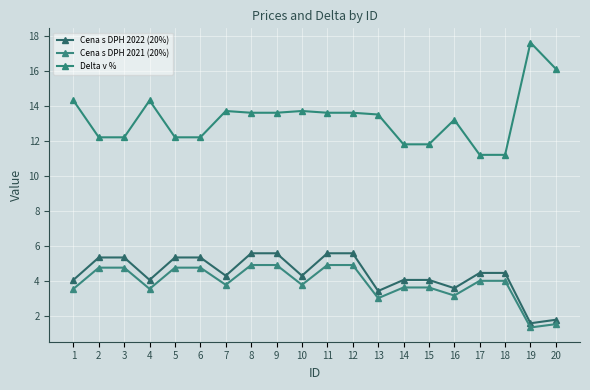

What is the smallest value displayed?

1.4